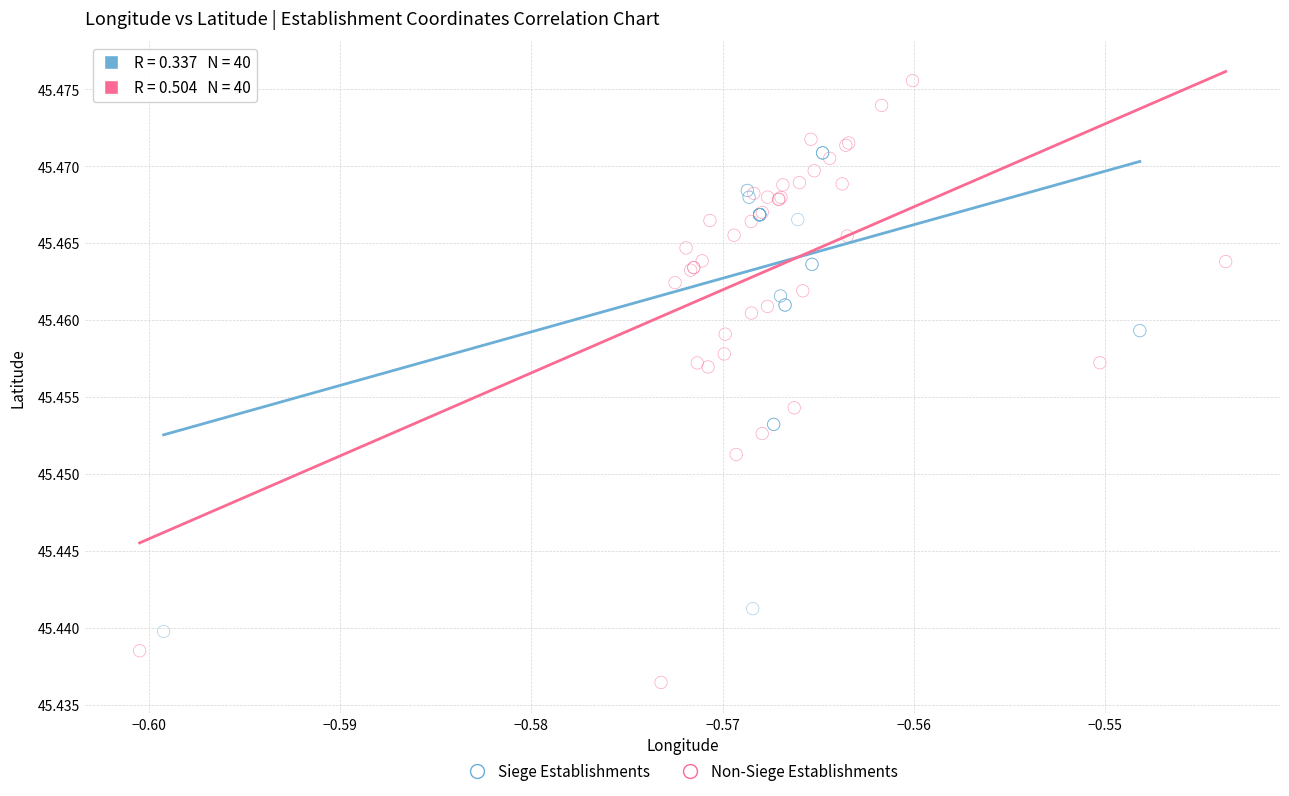

Which series has the largest Y range (max minus min)?

Non-Siege Establishments